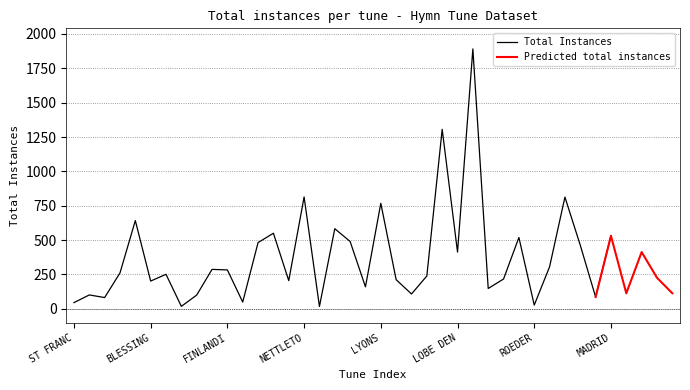

What is the average value?

363